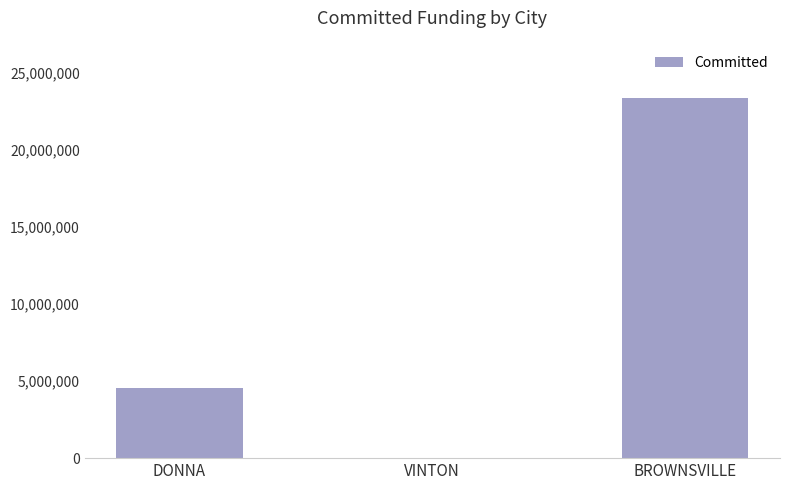

At which label is the value closest to 11696222?

DONNA